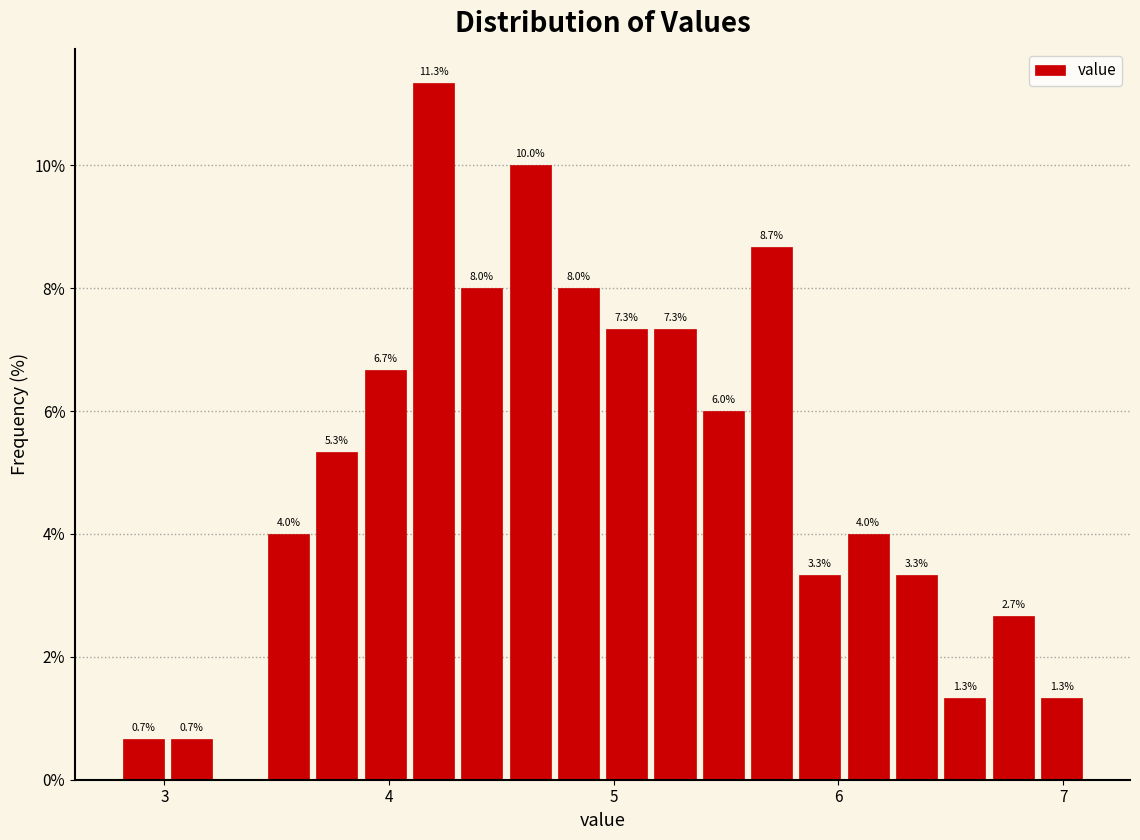

Around what value on the x-axis is the tallest bar? Give the approximate position of its centre, as read against the axis.

4.2